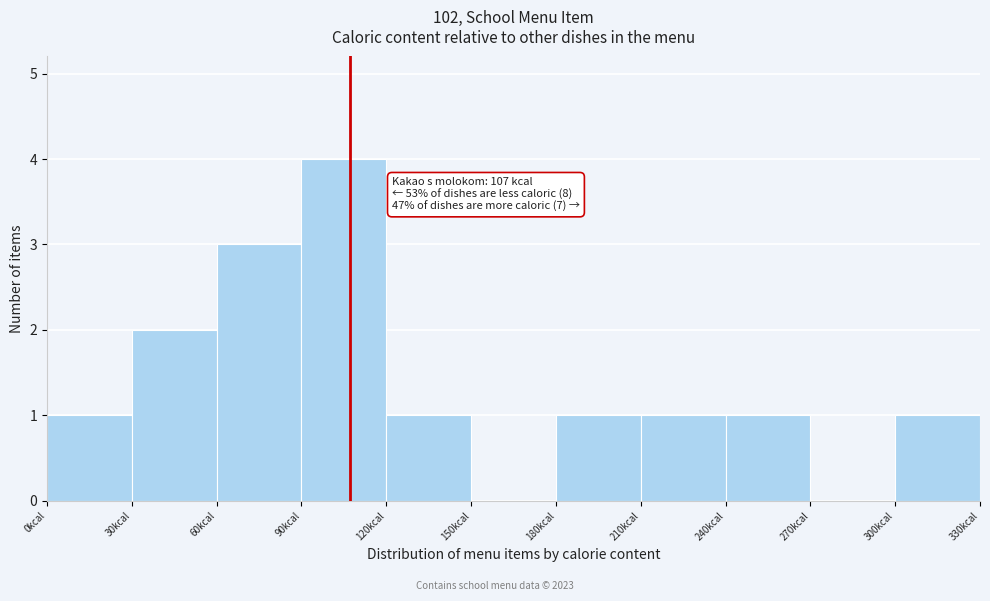

Over which range of the x-axis is the bar tallest?

90 to 120